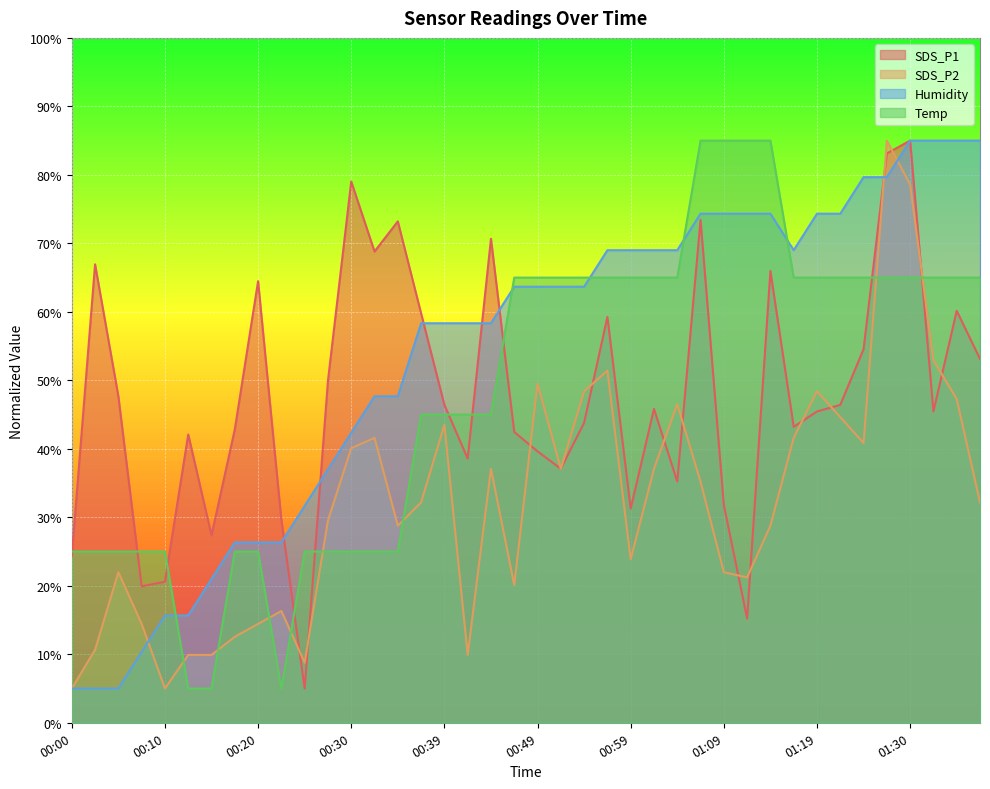

Rank the series at 00:22 from highest to lowest value.

SDS_P1, Humidity, SDS_P2, Temp